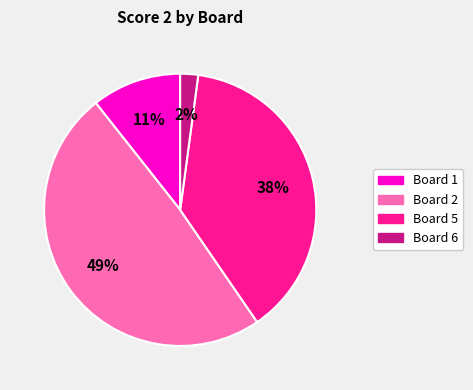

Which slice is the largest?

Board 2